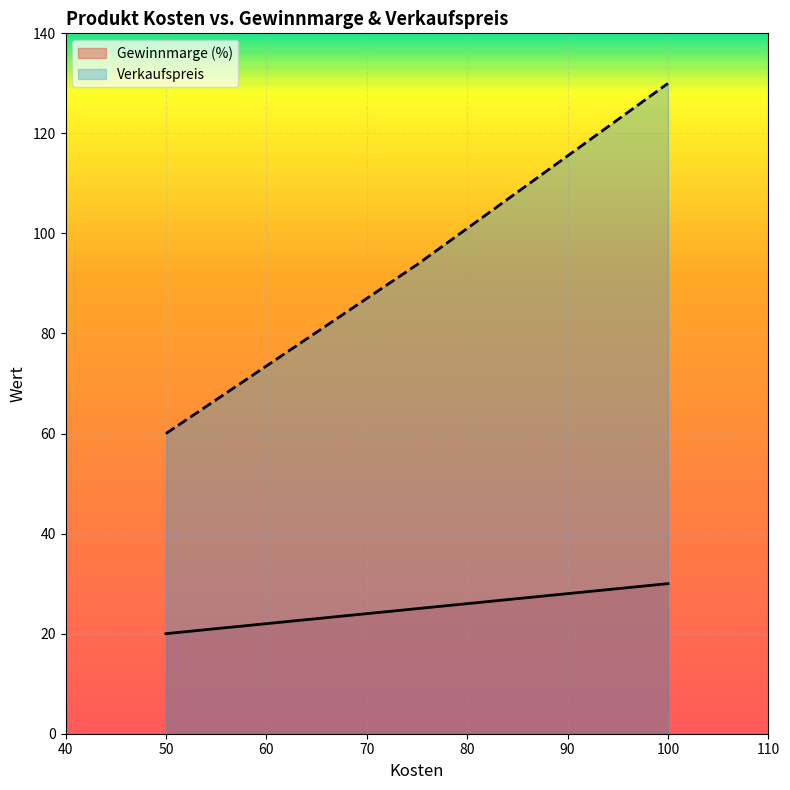

At which label does Verkaufspreis reach its minimum?

50